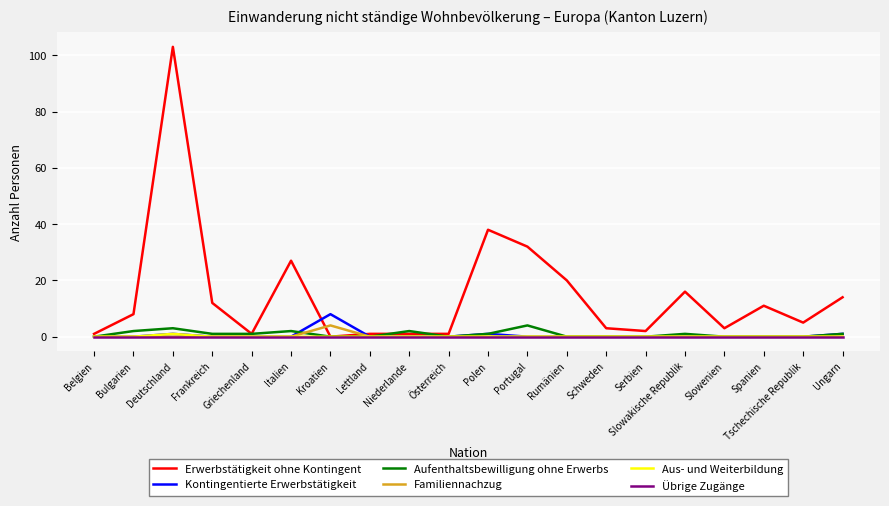

What is the difference between the maximum and minimum values in the Aus- und Weiterbildung series?

1